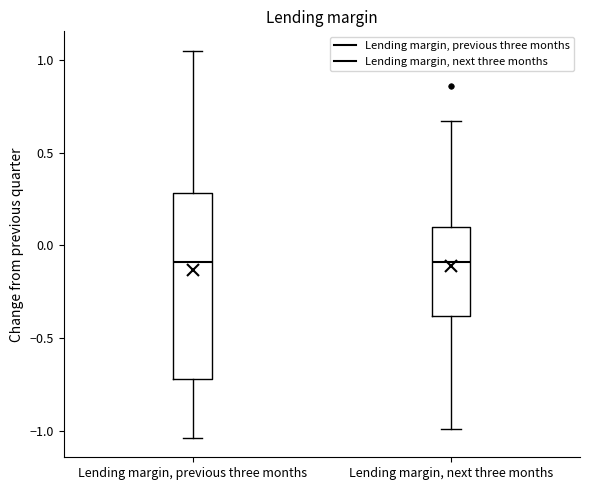

Where does the upper whisker of the box for Lending margin, next three months end on the y-axis? The values are not printed on the chart, so give them approximately, as read against the axis.

0.65